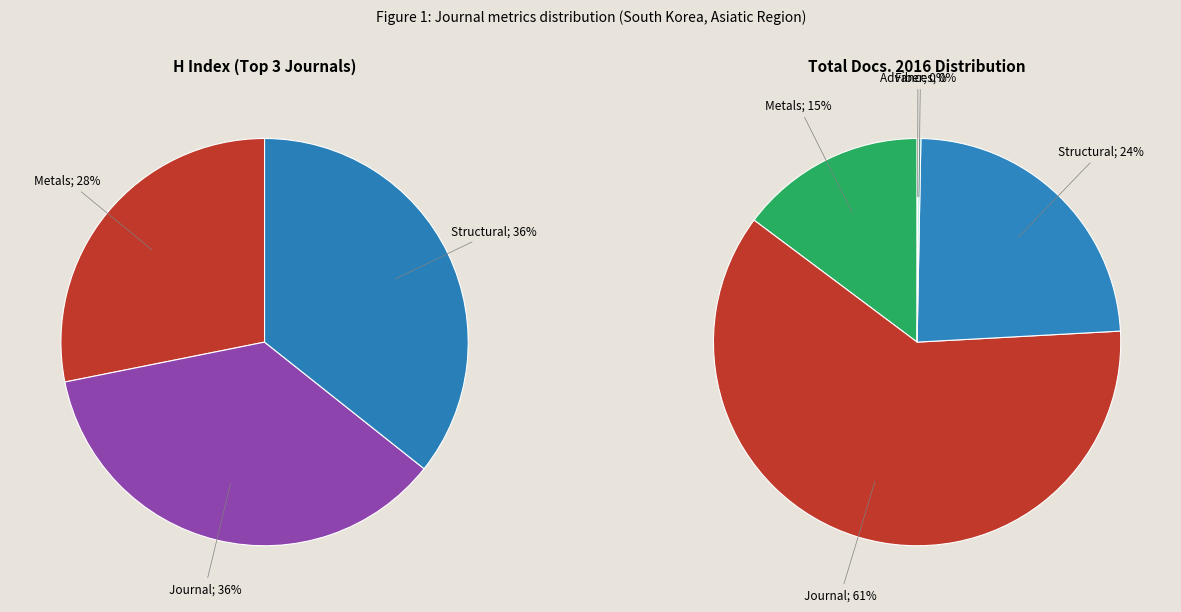

Combined, do Structural Engineering and Mechanics and Fiber Society Spring 2014 account for over 50%?

No